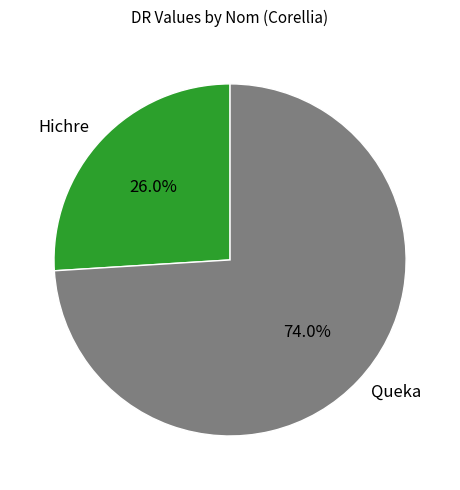

Does Queka account for over 50% of the chart?

Yes